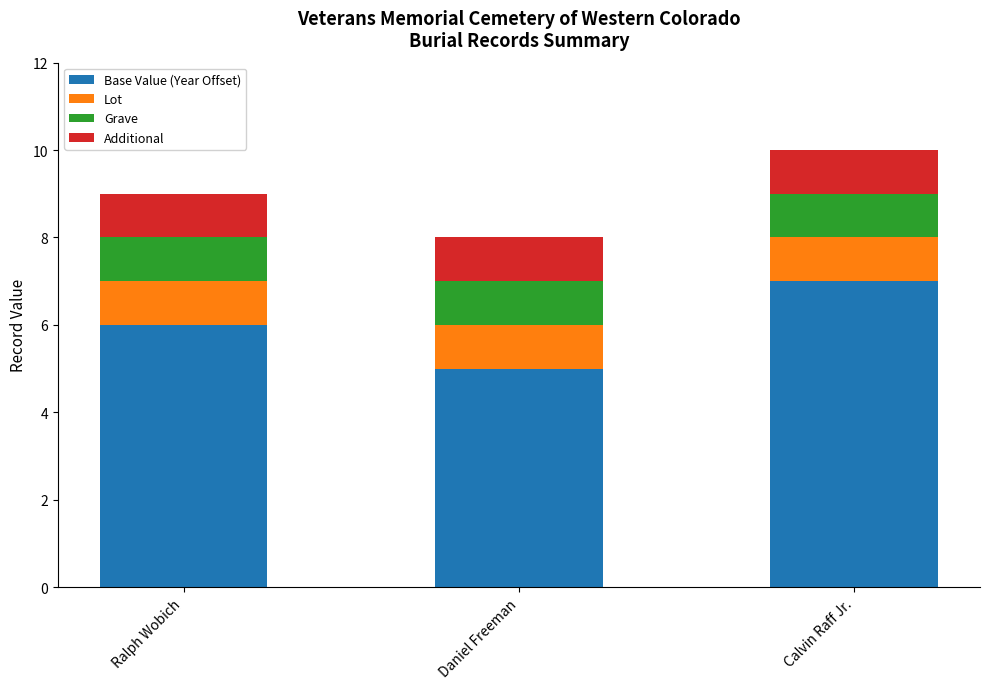

What is the sum of all Base Value (Year Offset) values?

18